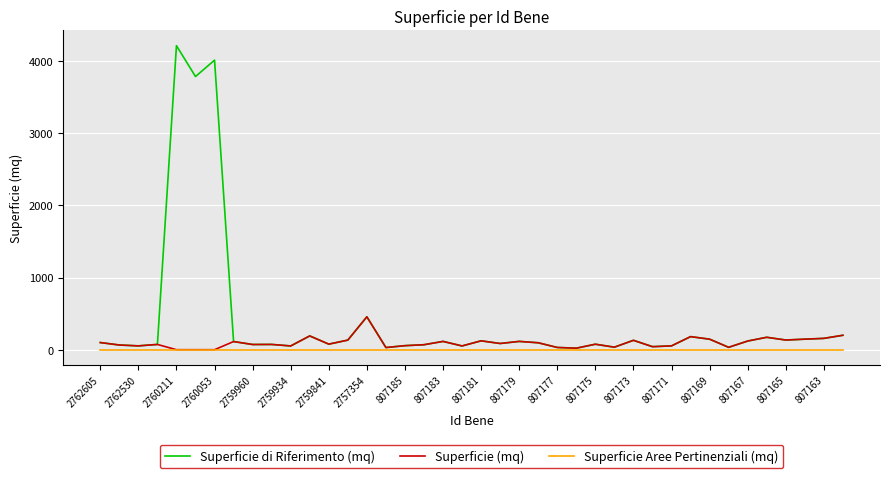

Which series has the largest range (max minus min)?

Superficie di Riferimento (mq)